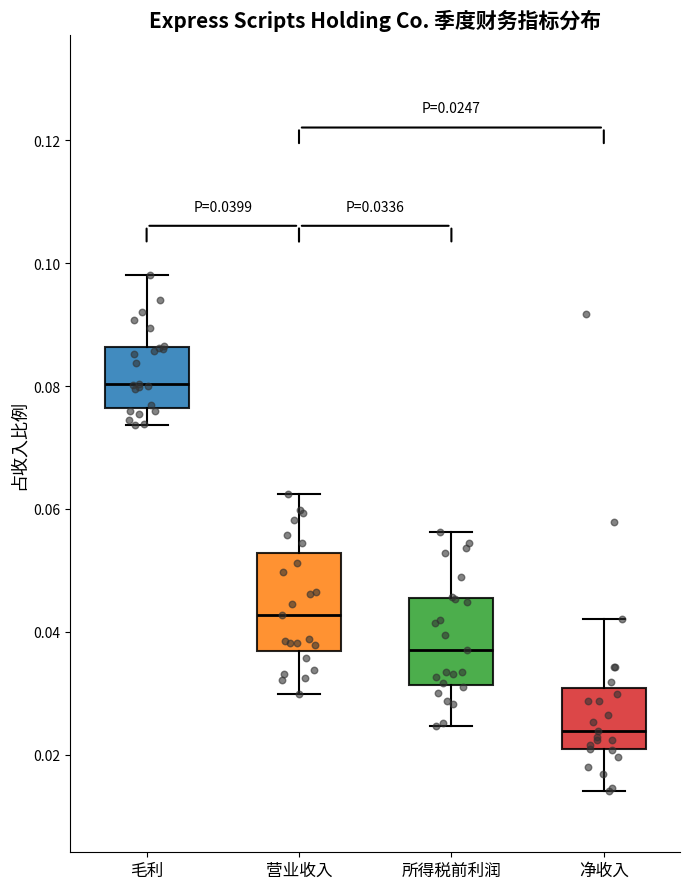

Which box's median line is the highest?

毛利